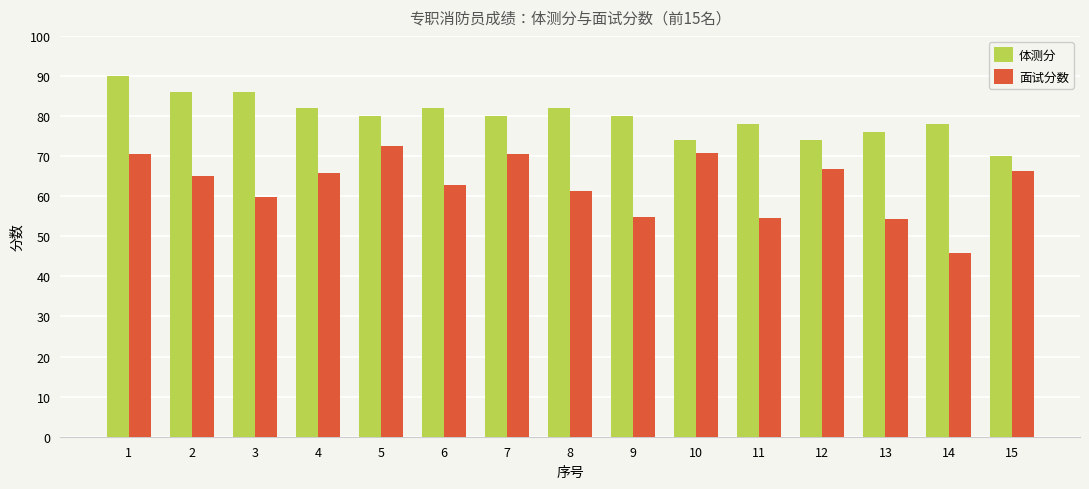

Which category has the highest value in the 体测分 series?

1